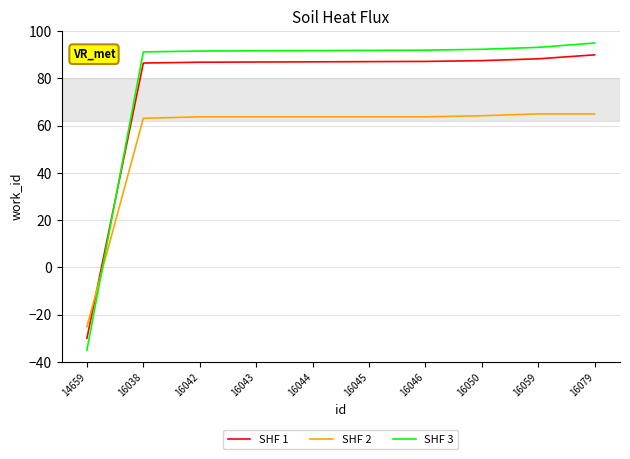

What is the sum of all SHF 3 values?

795.7